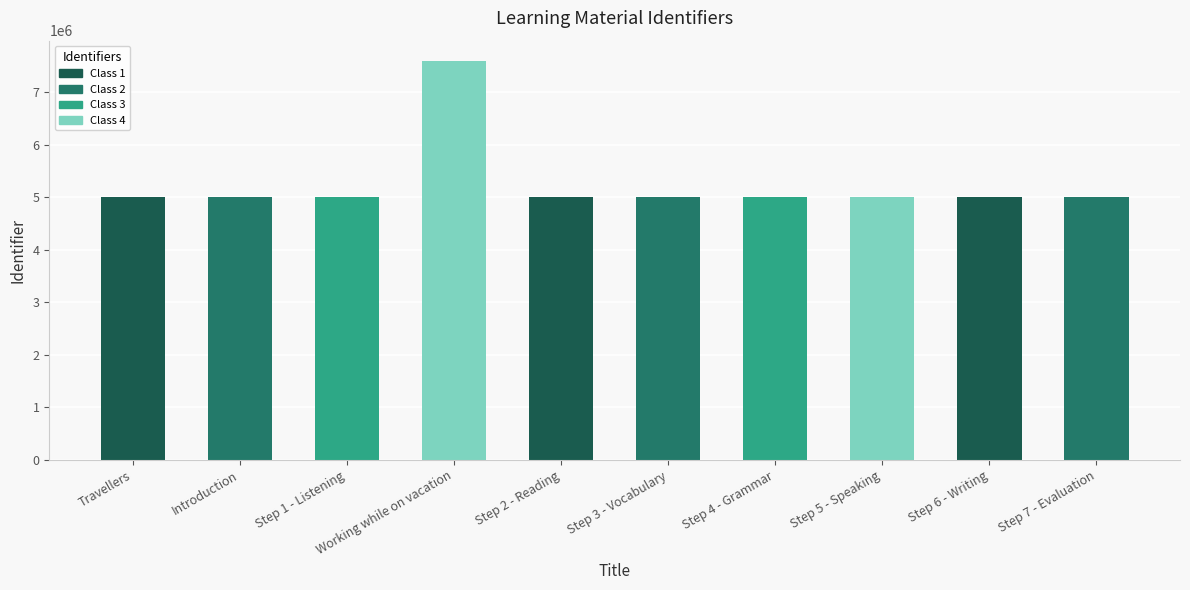

What is the greatest value displayed?

7600843